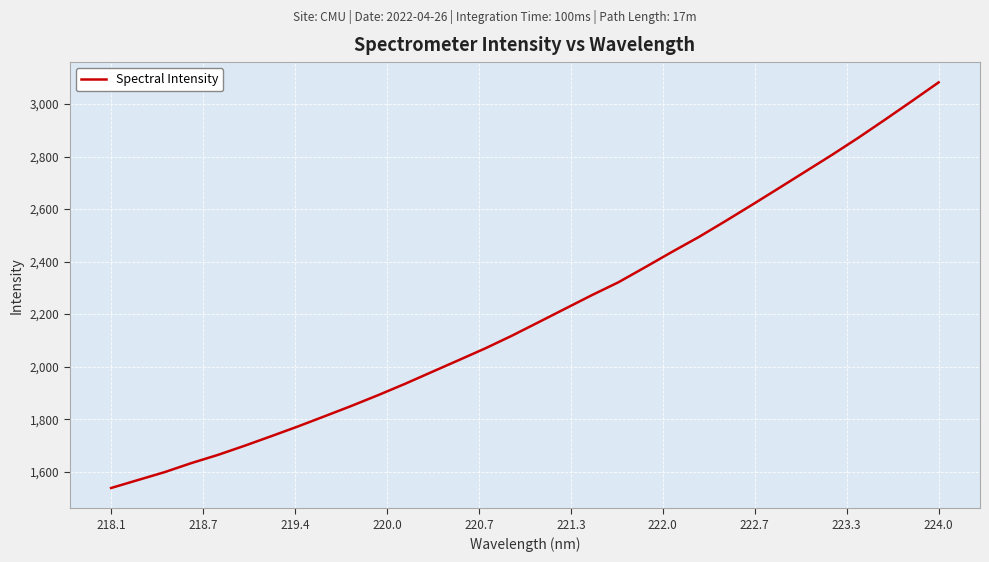

What is the average value?

2202.6